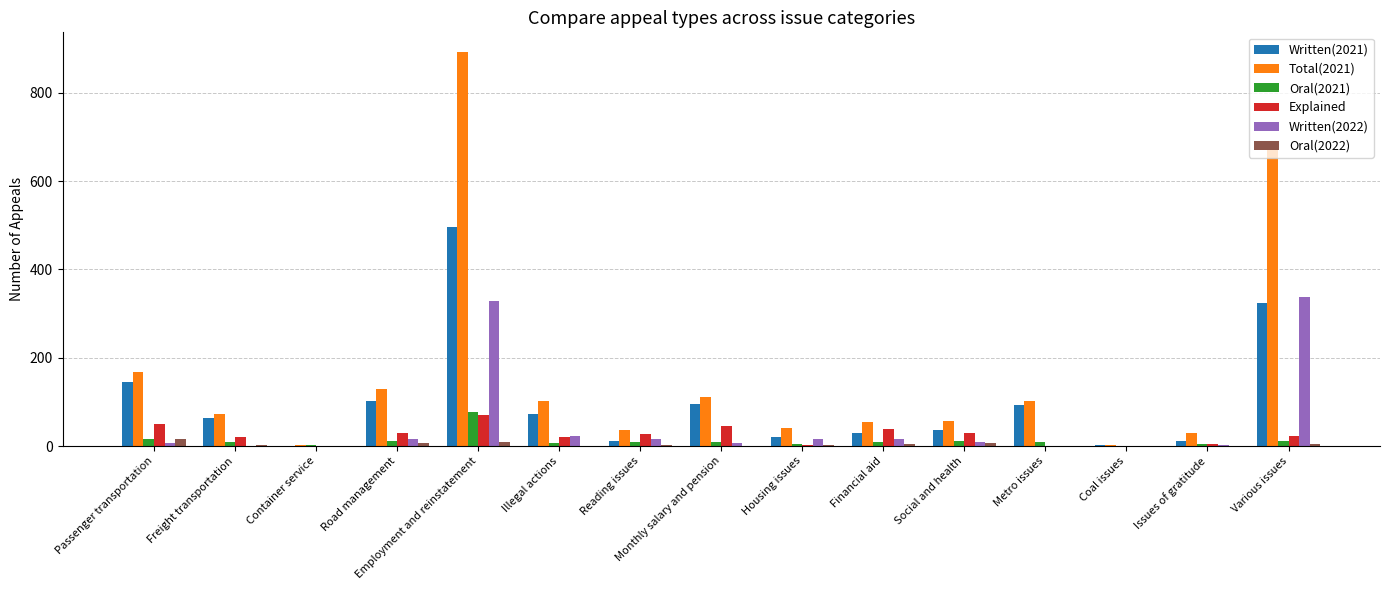

How many groups of bars are there?

15